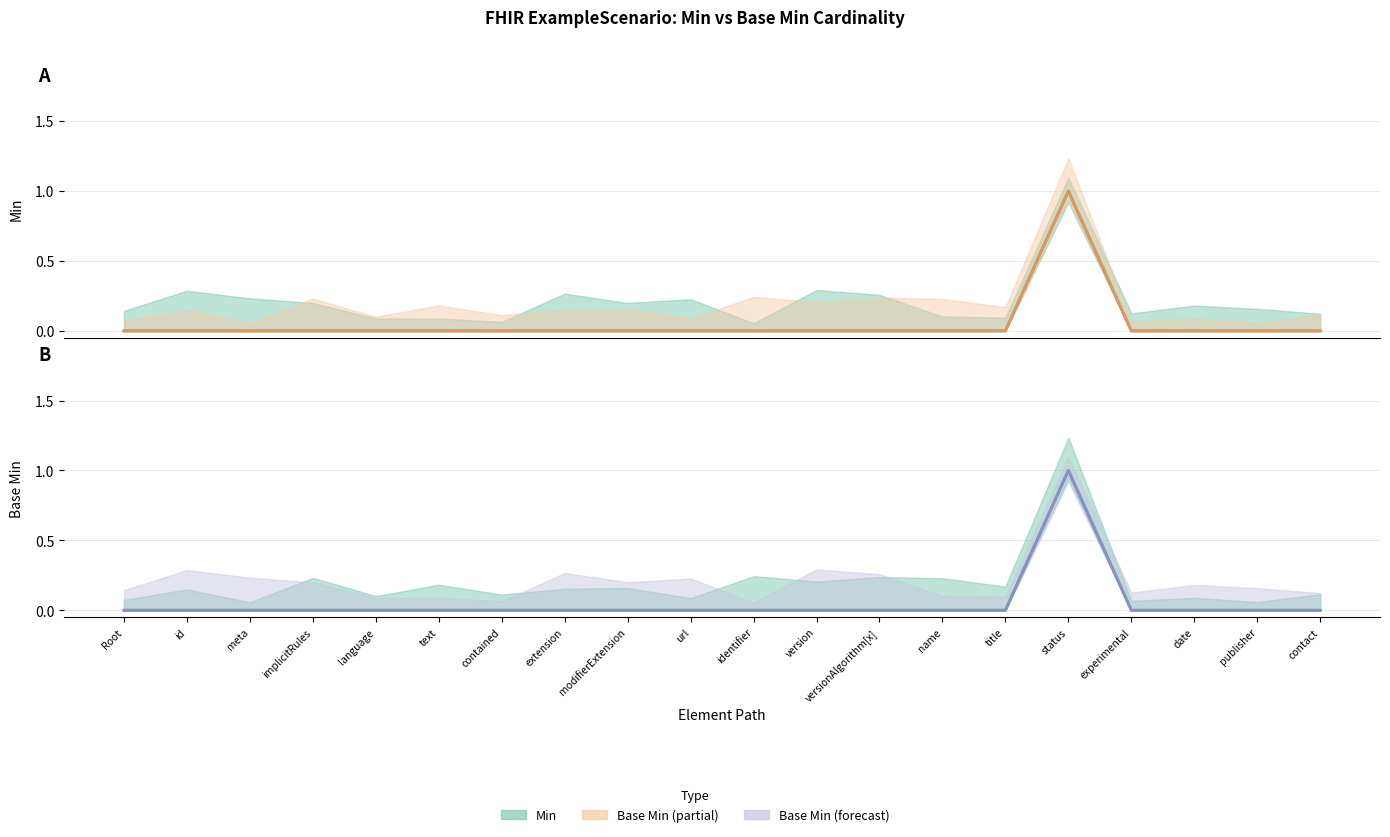

Is it true that Base Min equals 0 at name?

False